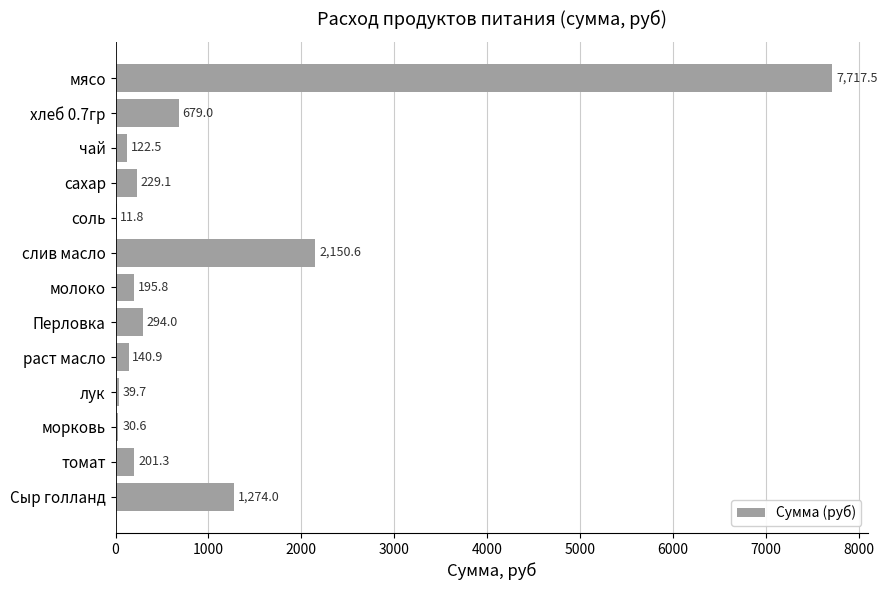

Between чай and томат, which is larger?

томат